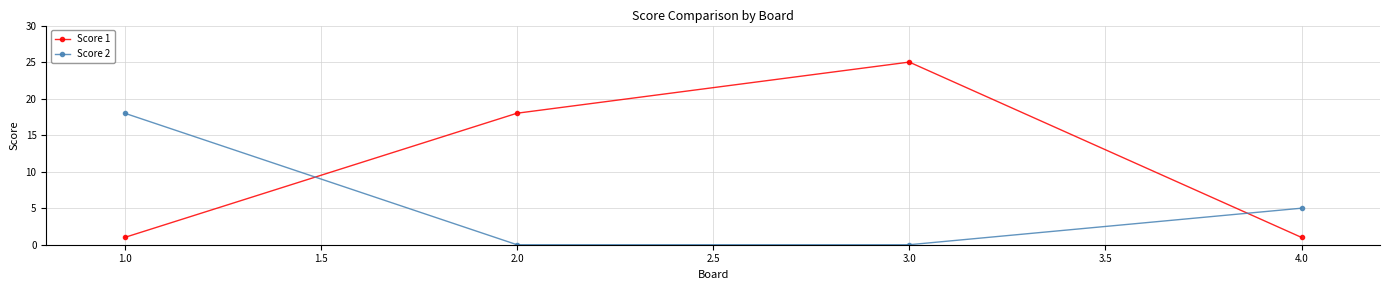

Reading left to right, what are all the values shown in this chart?

Score 1: 1	18	25	1
Score 2: 18	0	0	5